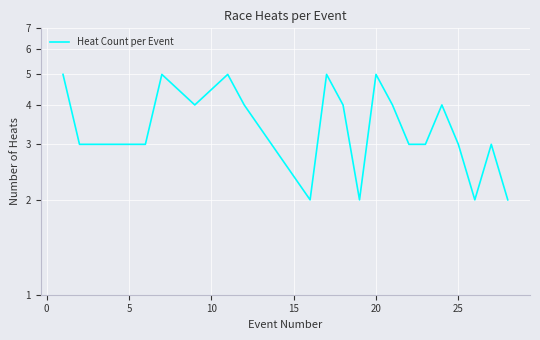

Reading right to left, what are all the values shown in this chart?

2	3	2	3	4	3	3	4	5	2	4	5	2	4	5	4	5	3	3	5